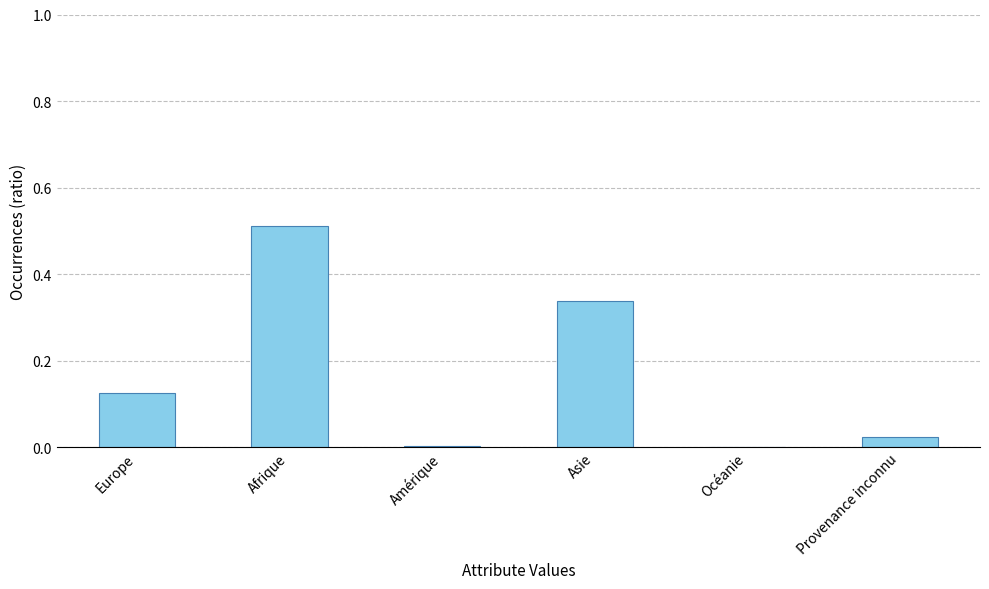

The value at Afrique is 0.8. True or false?

False